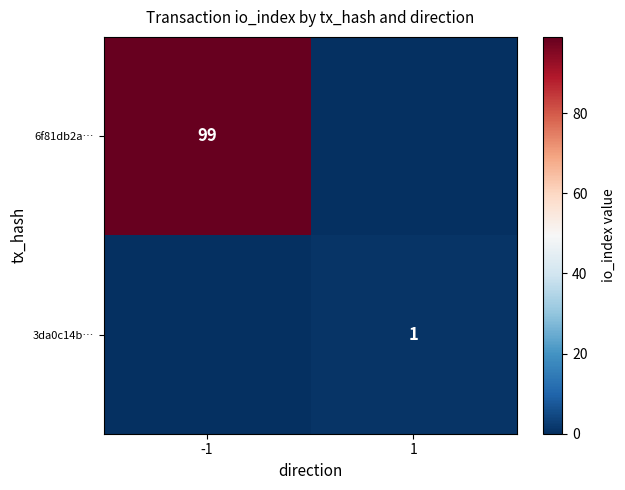

At which category is the sum across all series the highest?

-1